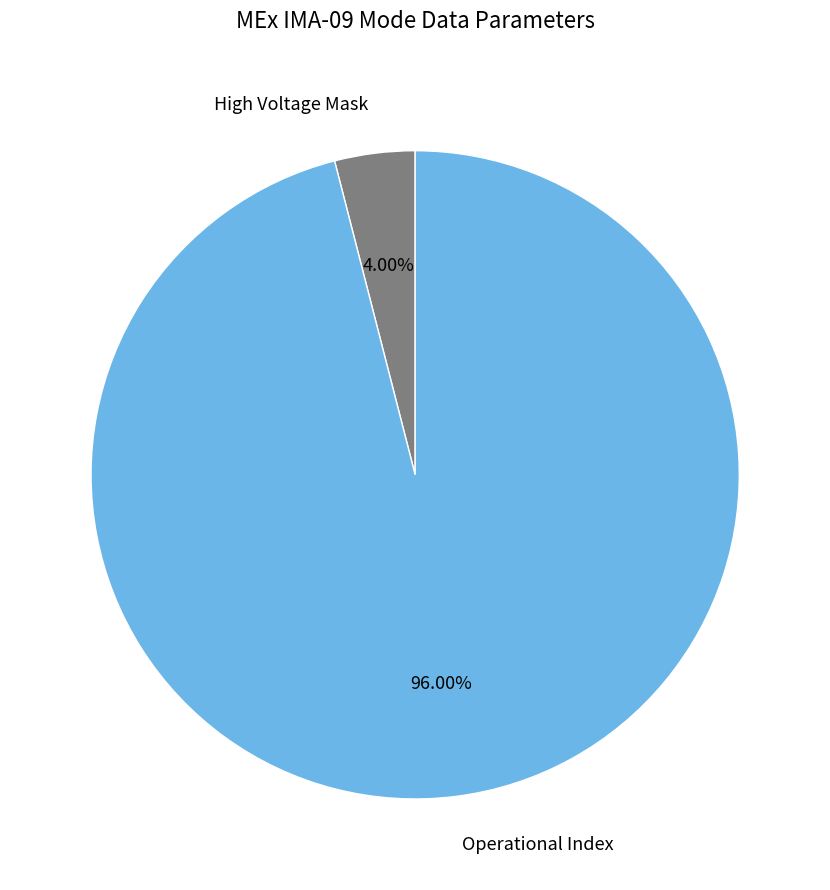

Is there a majority slice in this chart?

Yes